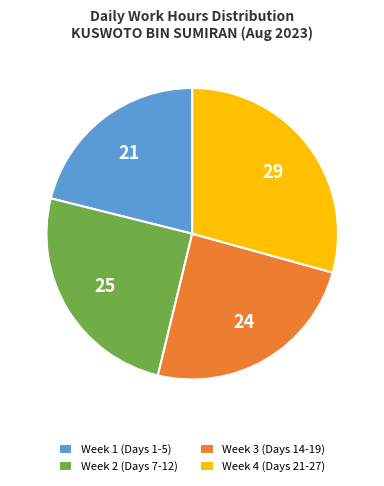

The Week 1 (Days 1-5) slice represents 21% of the pie. True or false?

True